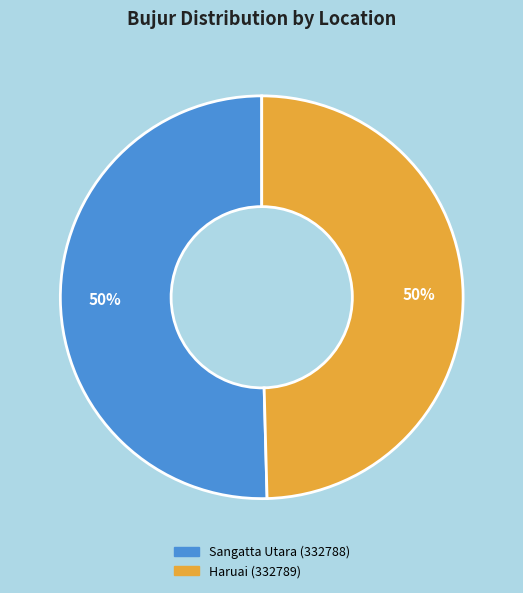

To the nearest percent, what is the average slice percentage?

50%